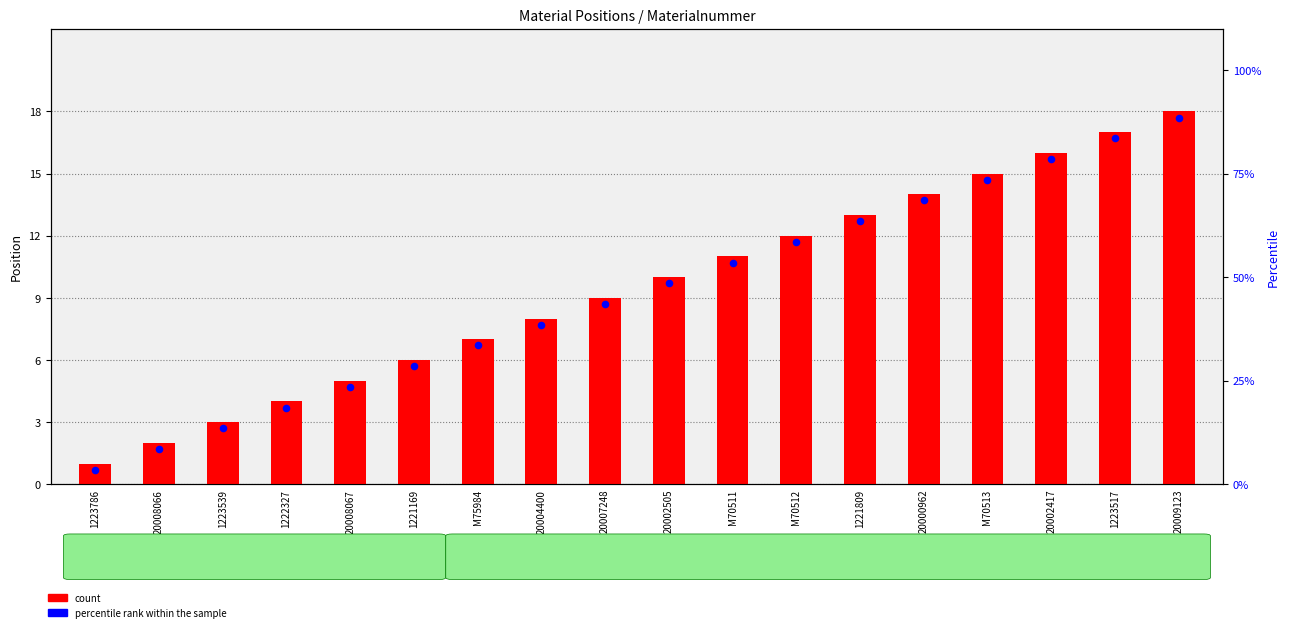

What is the ratio of the value at 20008067 to the value at 1221169?

0.8